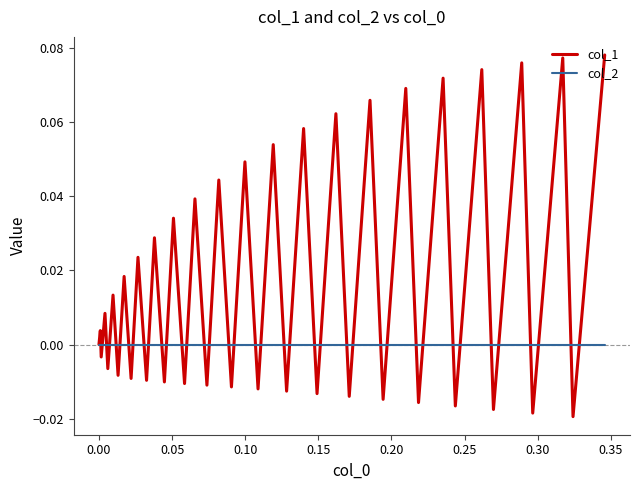

How many series are shown in this chart?

2